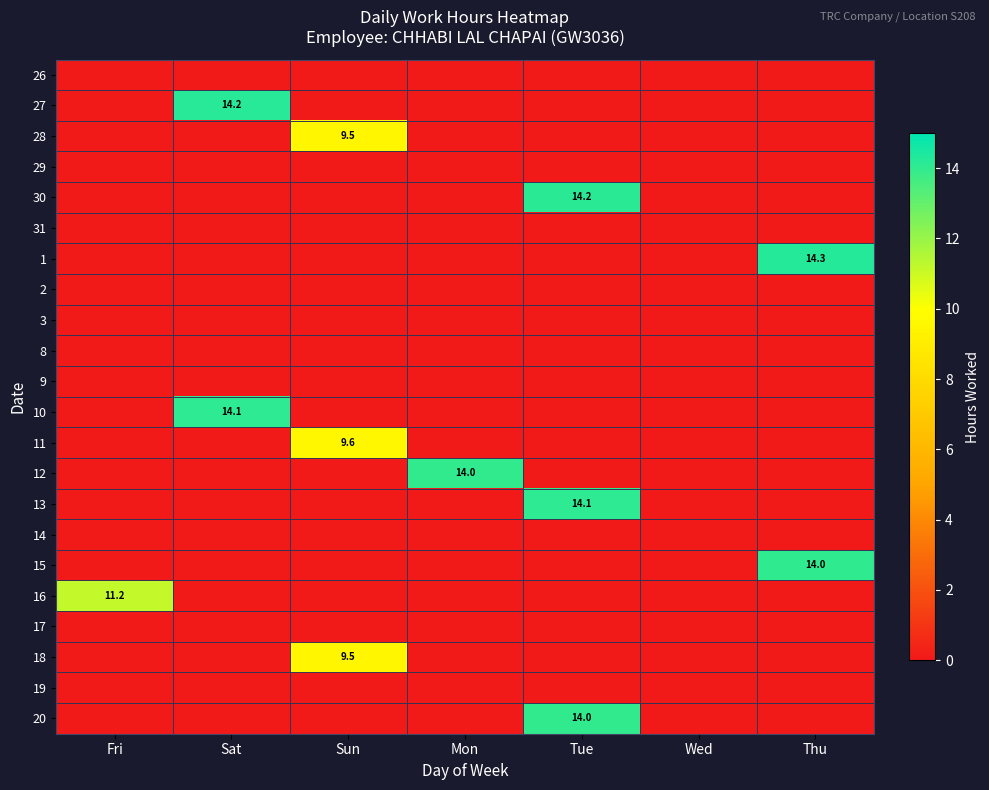

What is the total value across all series at Sat?

28.3